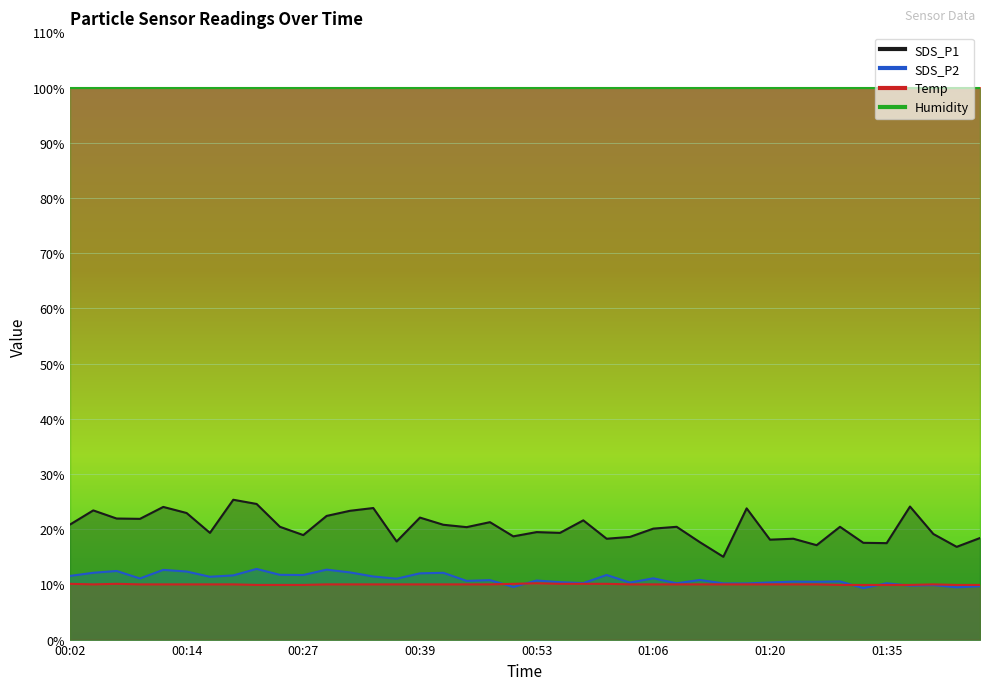

What is the smallest value displayed?

9.3